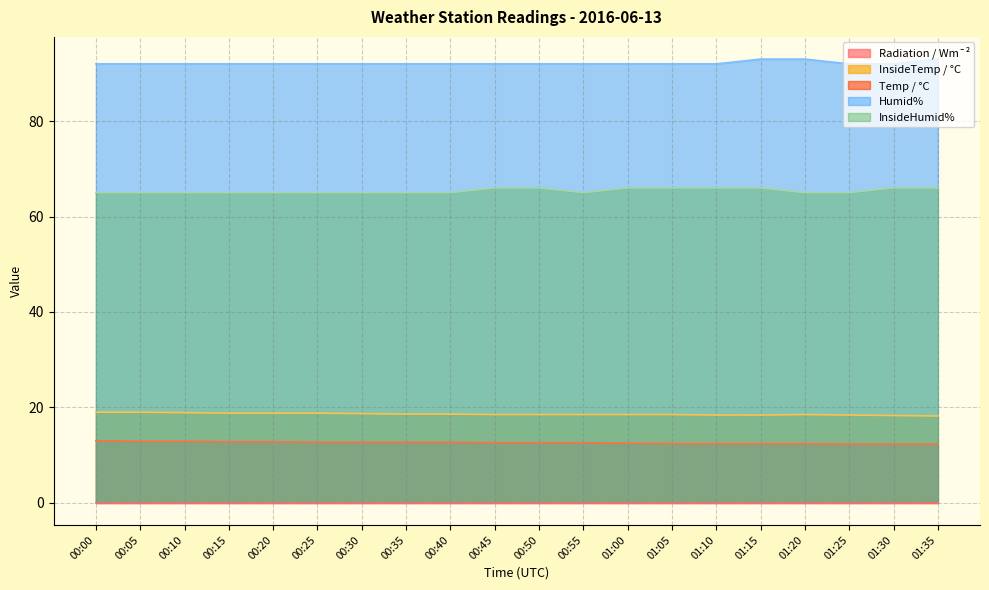

Where is the first local minimum for InsideHumid%?

00:55